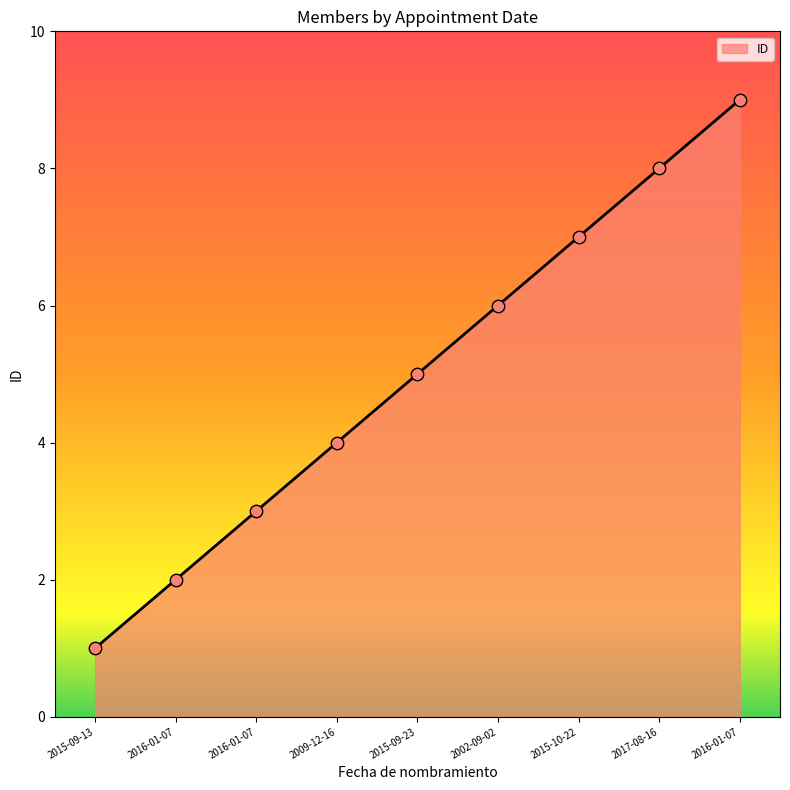

What is the ratio of the value at 2017-08-16 to the value at 2016-01-07?

4.0